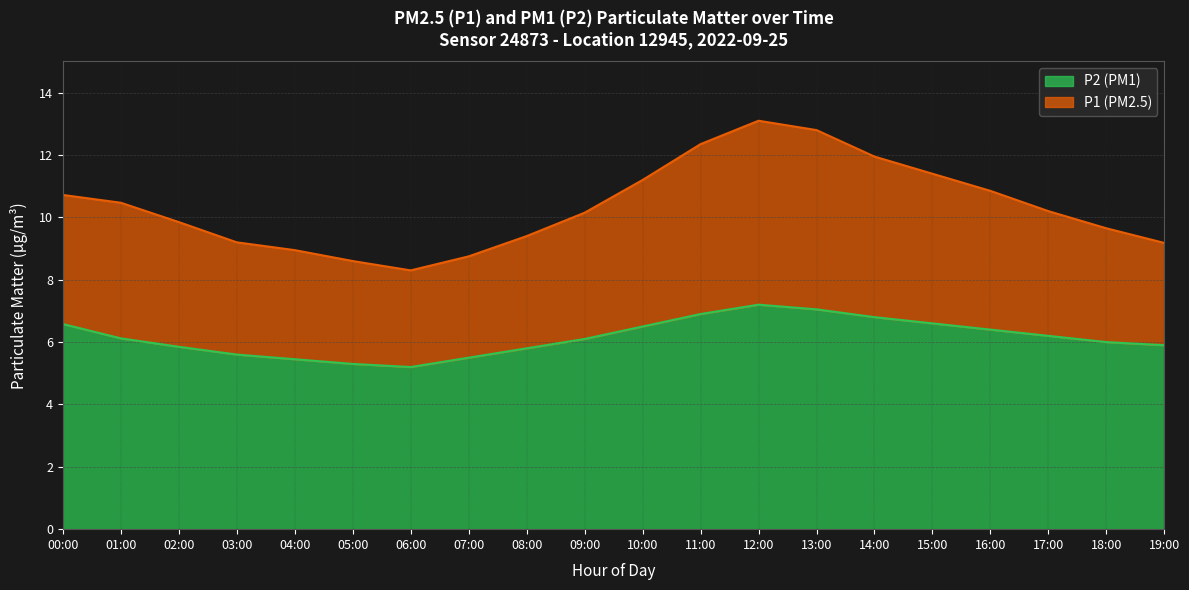

Where is P1 nearest to the value 10?

02:00